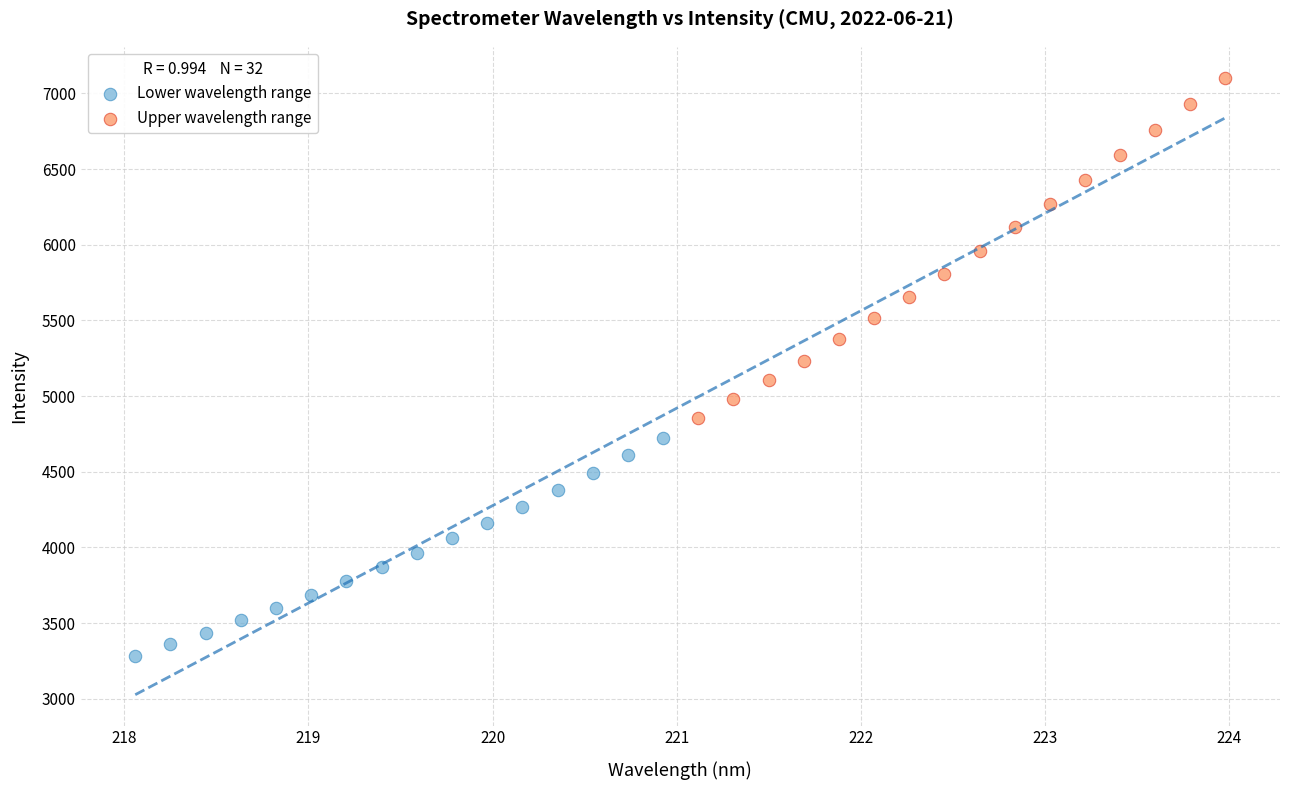

Which series has the largest Y range (max minus min)?

Upper wavelength range